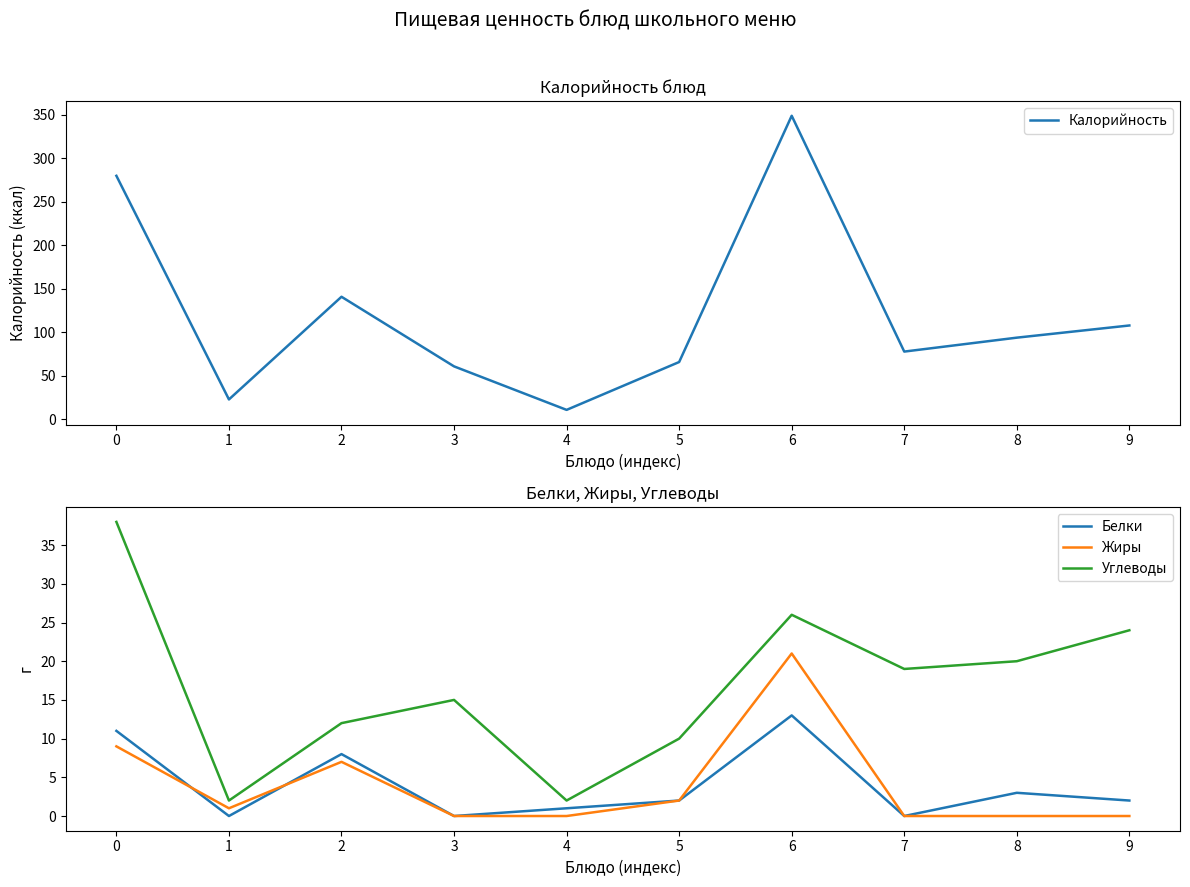

How many positive values does the Жиры series have?

5